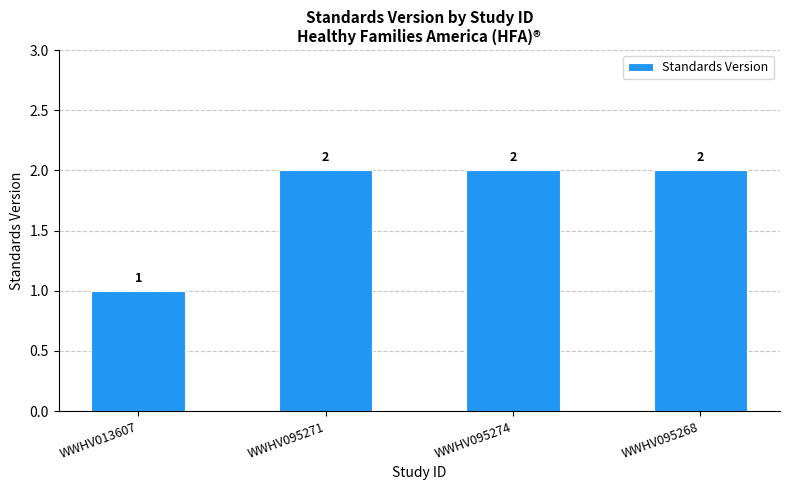

Is it true that the value at WWHV013607 is 1?

True